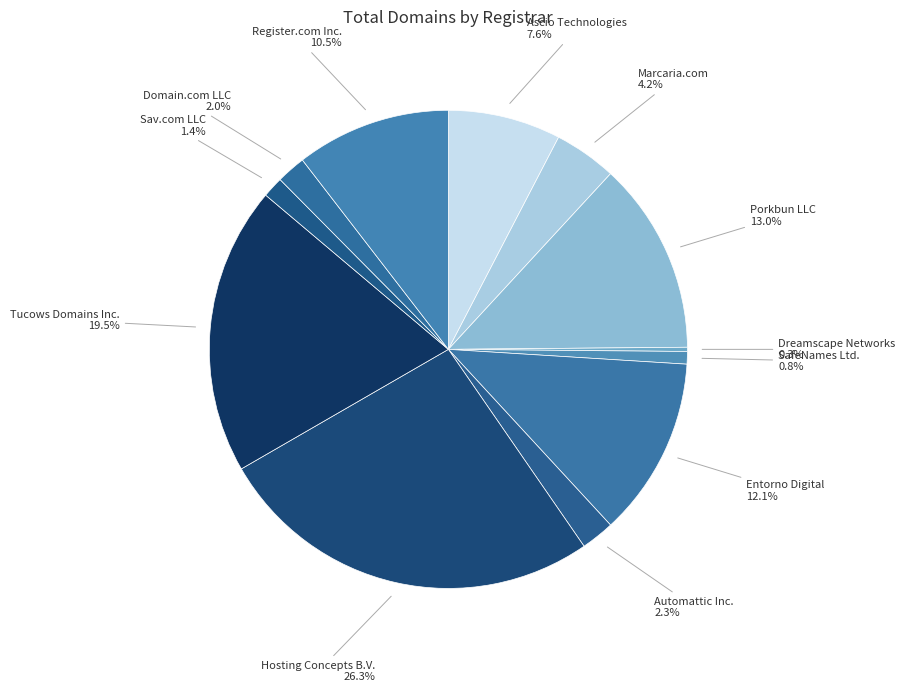

Count the number of slices in the pie.

12